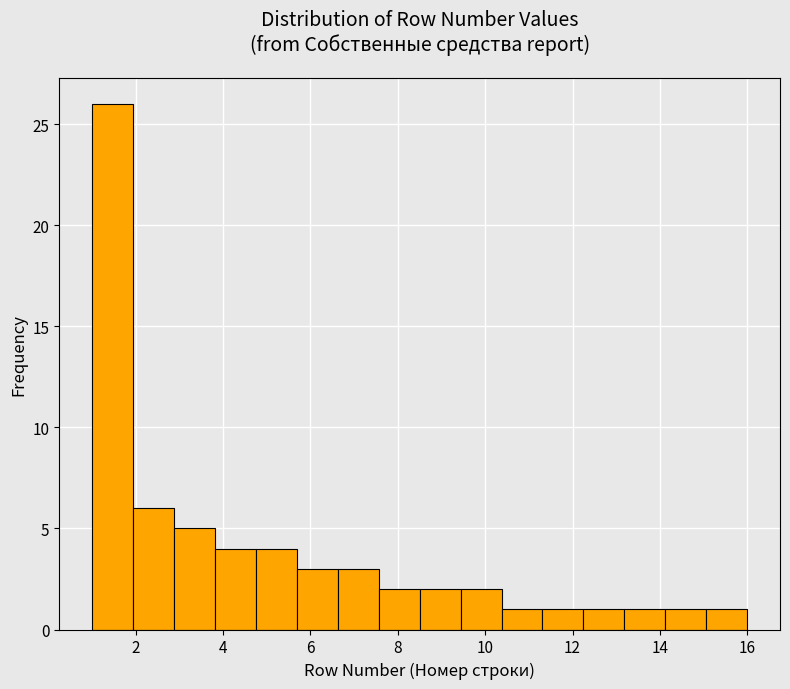

What is the height of the bar covering 7.6 to 8.6 on the x-axis? Neither the bar edges nor the heights are printed on the chart, so give them approximately, as read against the axes.

2